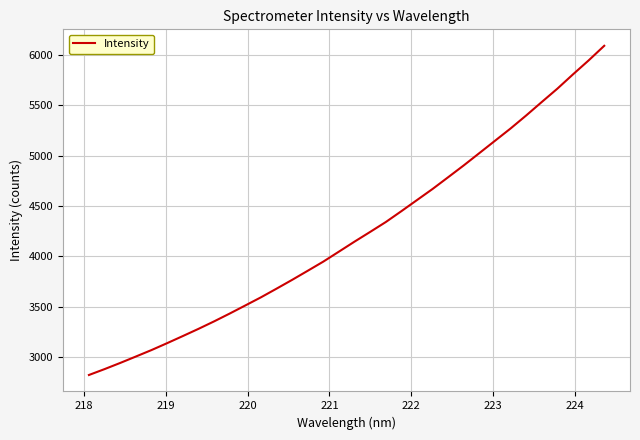

What is the difference between the maximum and minimum values?

3271.5